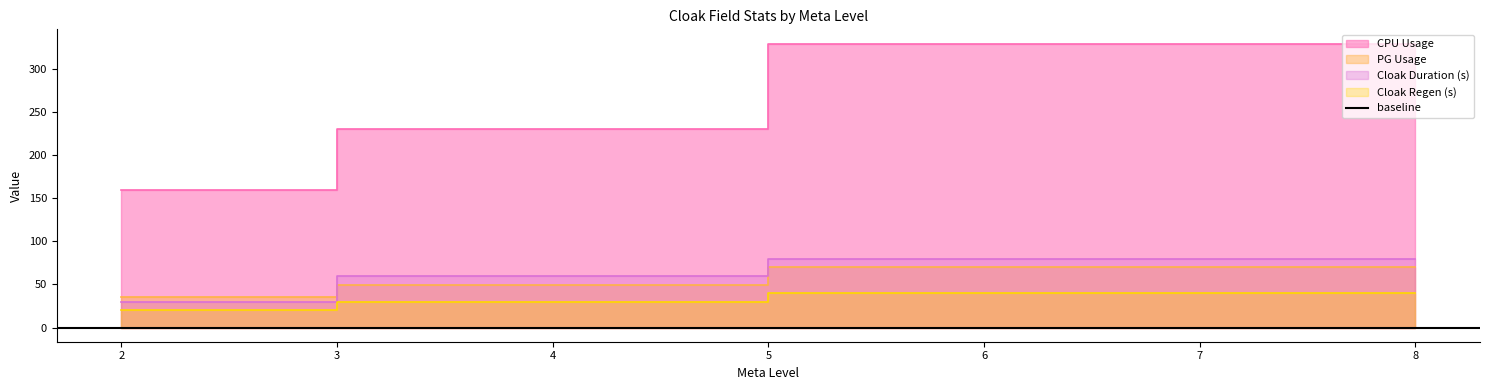

What is the difference between the maximum and minimum values in the Cloak Duration (s) series?

50